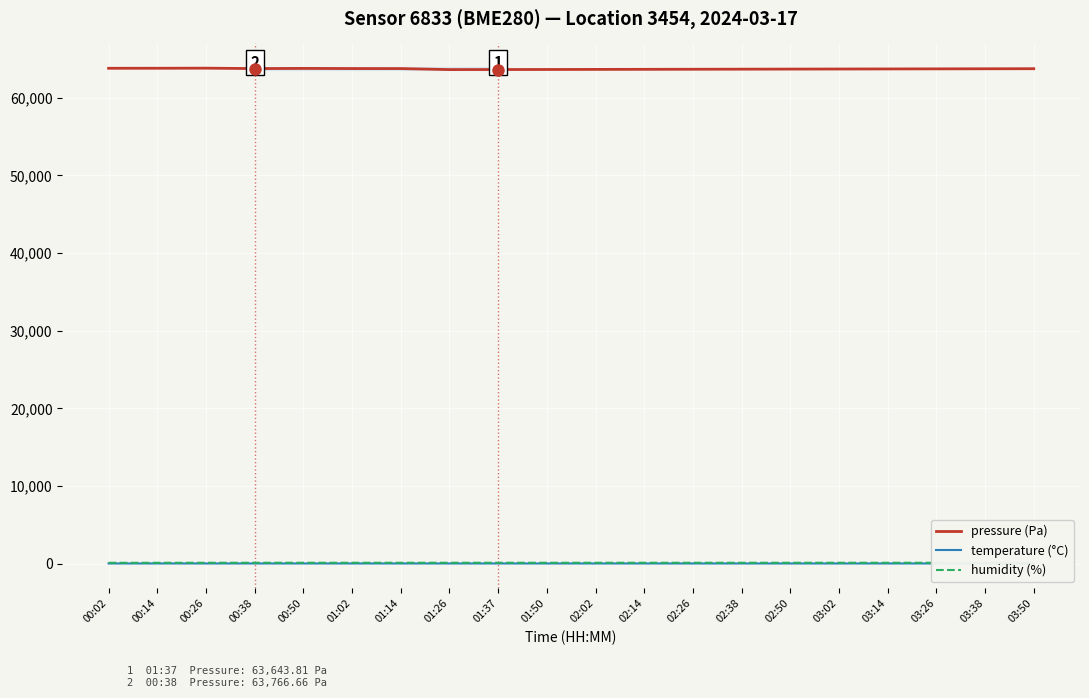

Rank the categories by pressure (Pa) value from lowest to highest.

01:26, 01:37, 01:50, 02:02, 02:14, 02:26, 02:38, 02:50, 03:02, 03:14, 03:26, 03:38, 03:50, 01:14, 00:38, 01:02, 00:50, 00:02, 00:14, 00:26